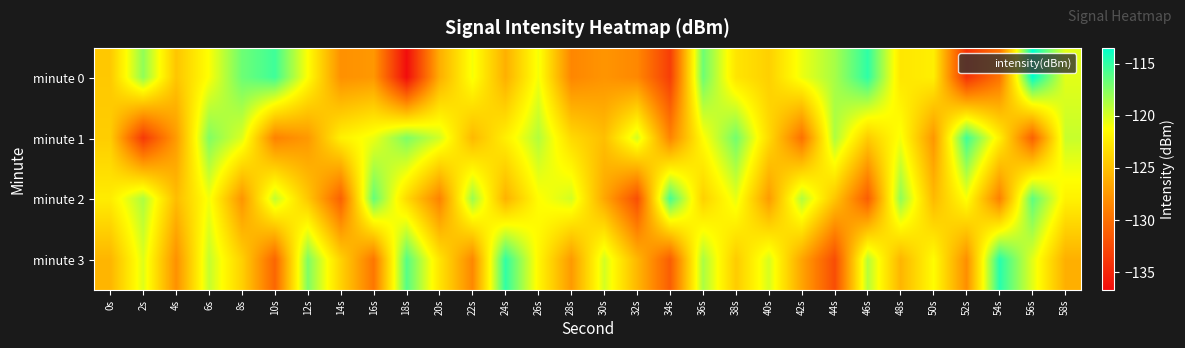

Reading left to right, extract all data points from this chart.

minute 0: 0s=-124.5	2s=-117.9	4s=-124.7	6s=-121.1	8s=-116.8	10s=-115.4	12s=-121.3	14s=-127.9	16s=-127.4	18s=-136.6	20s=-126.1	22s=-120.9	24s=-126.0	26s=-120.9	28s=-128.5	30s=-127.6	32s=-128.4	34s=-133.4	36s=-116.8	38s=-122.8	40s=-124.1	42s=-120.7	44s=-118.6	46s=-114.9	48s=-122.7	50s=-122.2	52s=-134.1	54s=-129.7	56s=-113.5	58s=-120.4
minute 1: 0s=-124.2	2s=-133.7	4s=-127.3	6s=-117.4	8s=-120.2	10s=-128.8	12s=-127.4	14s=-122.1	16s=-120.7	18s=-117.3	20s=-119.8	22s=-125.4	24s=-122.2	26s=-118.9	28s=-123.5	30s=-125.1	32s=-119.9	34s=-128.7	36s=-121.3	38s=-117.0	40s=-123.5	42s=-129.9	44s=-118.8	46s=-124.3	48s=-121.0	50s=-127.5	52s=-115.4	54s=-122.1	56s=-131.0	58s=-119.5
minute 2: 0s=-122.3	2s=-118.8	4s=-125.2	6s=-120.9	8s=-127.7	10s=-119.3	12s=-124.6	14s=-131.0	16s=-116.5	18s=-123.5	20s=-128.8	22s=-118.2	24s=-125.9	26s=-121.3	28s=-119.9	30s=-126.5	32s=-132.2	34s=-115.7	36s=-124.0	38s=-120.5	40s=-127.2	42s=-118.9	44s=-124.7	46s=-131.2	48s=-117.9	50s=-125.5	52s=-121.1	54s=-128.9	56s=-116.3	58s=-122.0
minute 3: 0s=-125.7	2s=-120.2	4s=-127.9	6s=-119.5	8s=-124.0	10s=-130.7	12s=-117.3	14s=-123.9	16s=-129.6	18s=-116.1	20s=-122.8	22s=-128.5	24s=-115.0	26s=-121.7	28s=-127.3	30s=-119.9	32s=-125.6	34s=-131.2	36s=-118.7	38s=-124.3	40s=-120.0	42s=-126.7	44s=-132.3	46s=-119.0	48s=-125.7	50s=-121.3	52s=-128.0	54s=-114.7	56s=-120.3	58s=-126.0